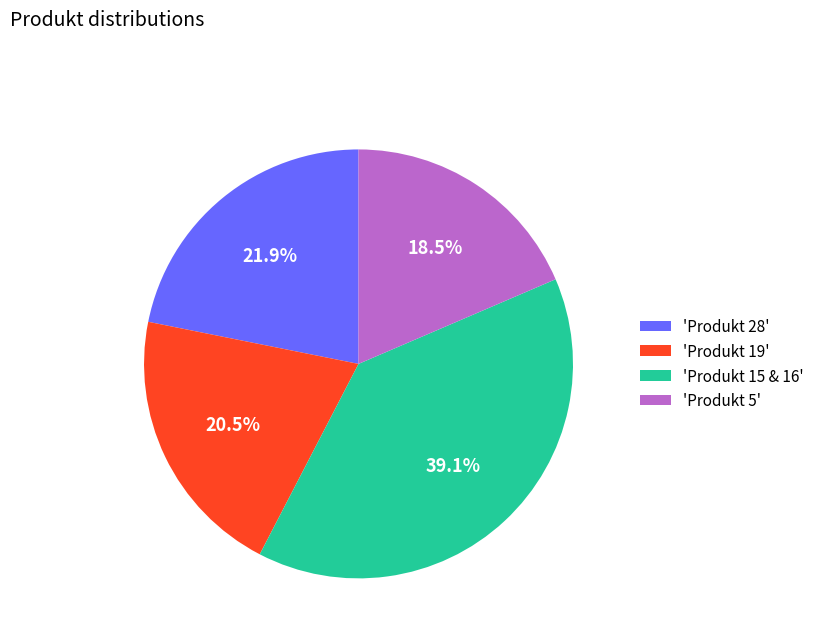

Is 'Produkt 19' the majority of the pie?

No